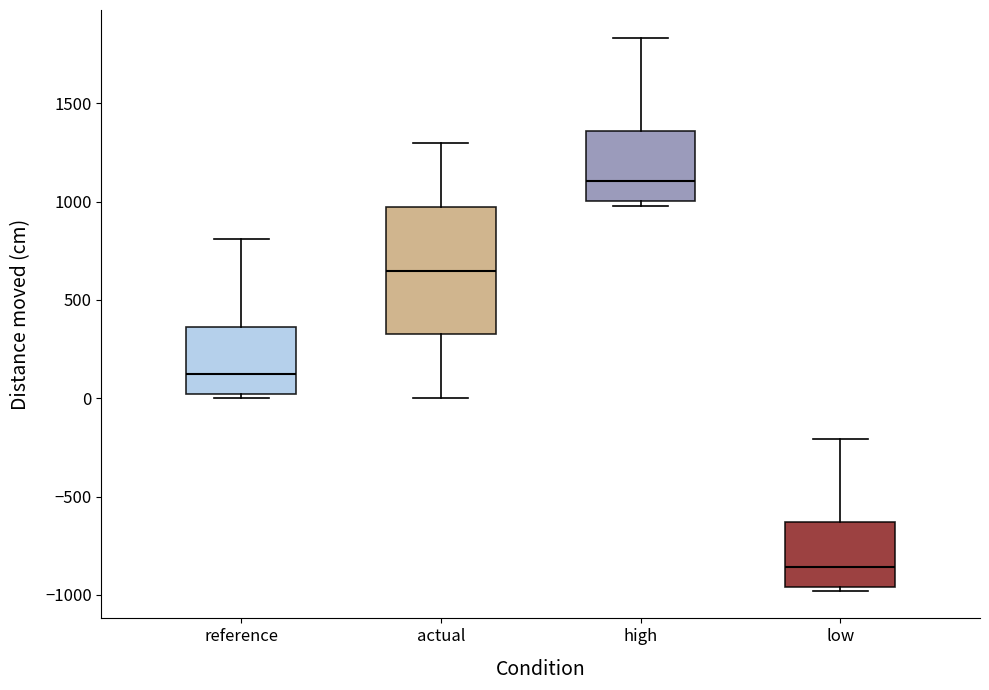

Reading left to right, read every box against the y-axis: the position of its median line, the range the box covers, and the ends of its whiskers. The values are not printed on the chart, so give them approximately, as read against the axis.

reference: median 100, box 0 to 350, whiskers 0 (just below the box's lower edge) to 800
actual: median 650, box 300 to 950, whiskers 0 to 1300
high: median 1100, box 1000 to 1350, whiskers 1000 (just below the box's lower edge) to 1850
low: median -850, box -950 to -650, whiskers -1000 to -200